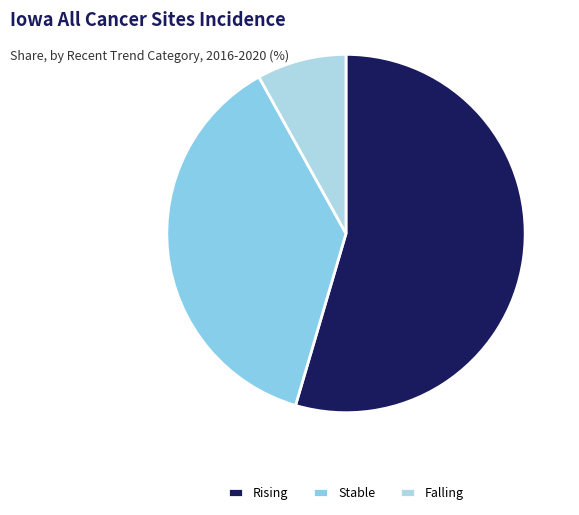

How many segments does this pie chart have?

3